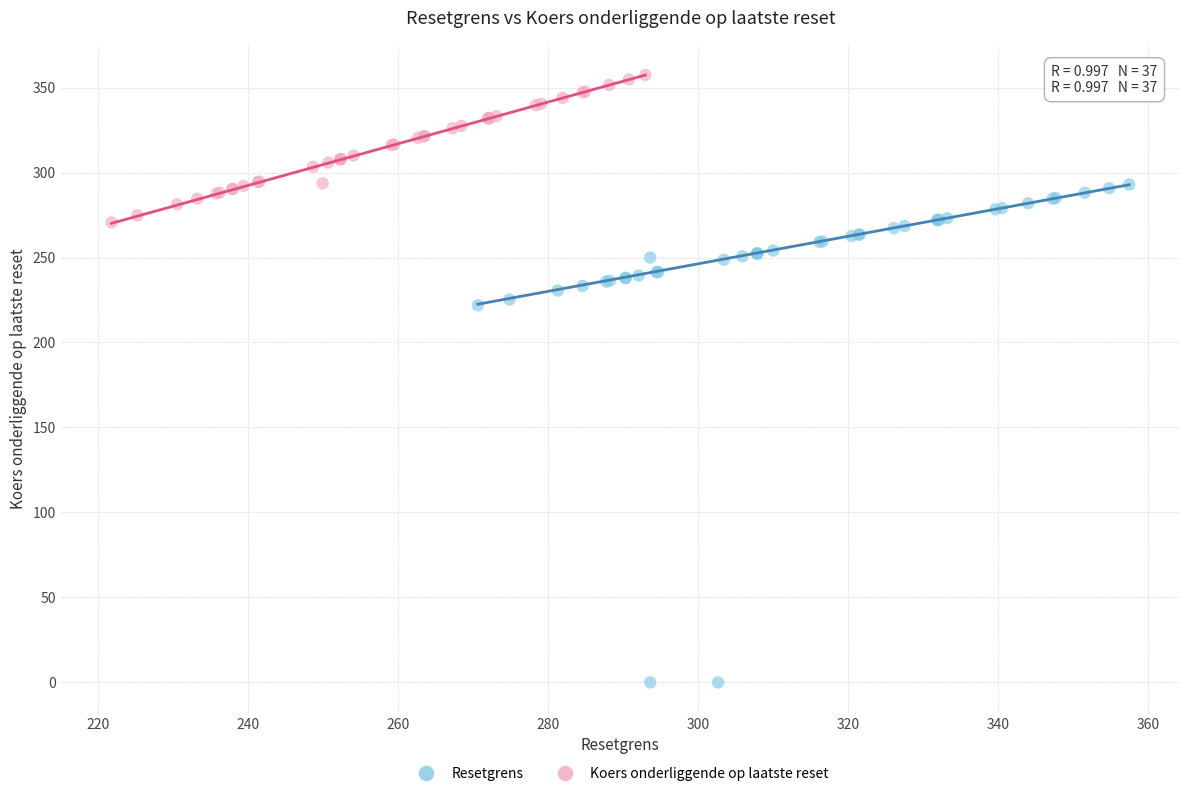

Which series reaches the minimum Y coordinate?

Resetgrens